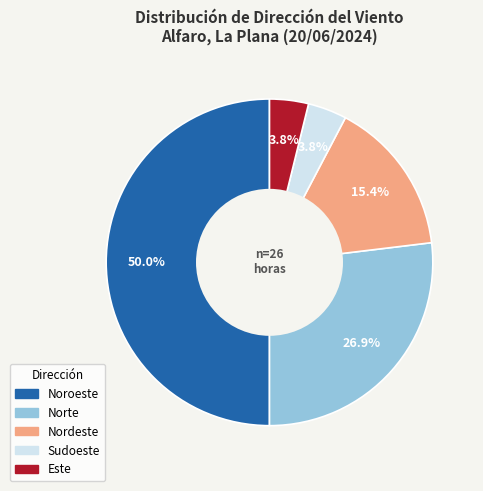

Does Sudoeste account for over 50% of the chart?

No